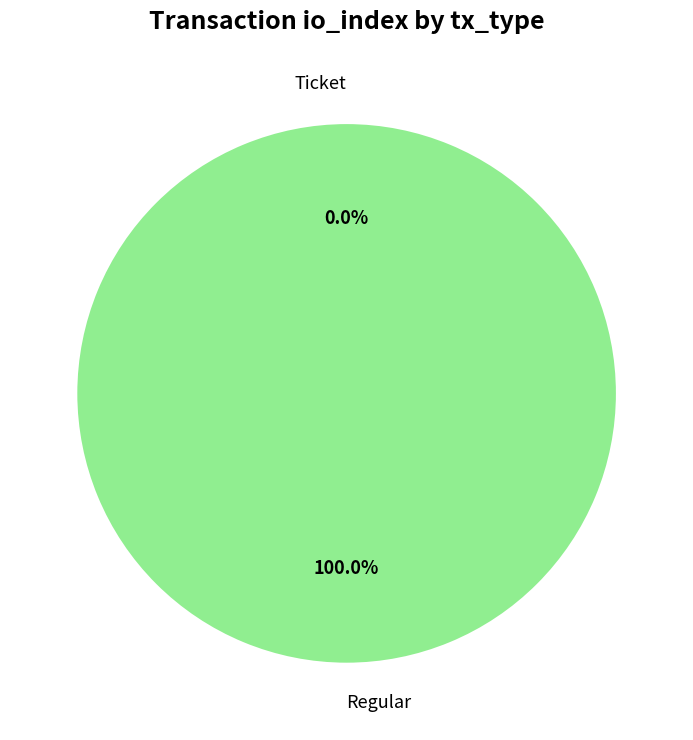

Does any single category account for the majority?

Yes